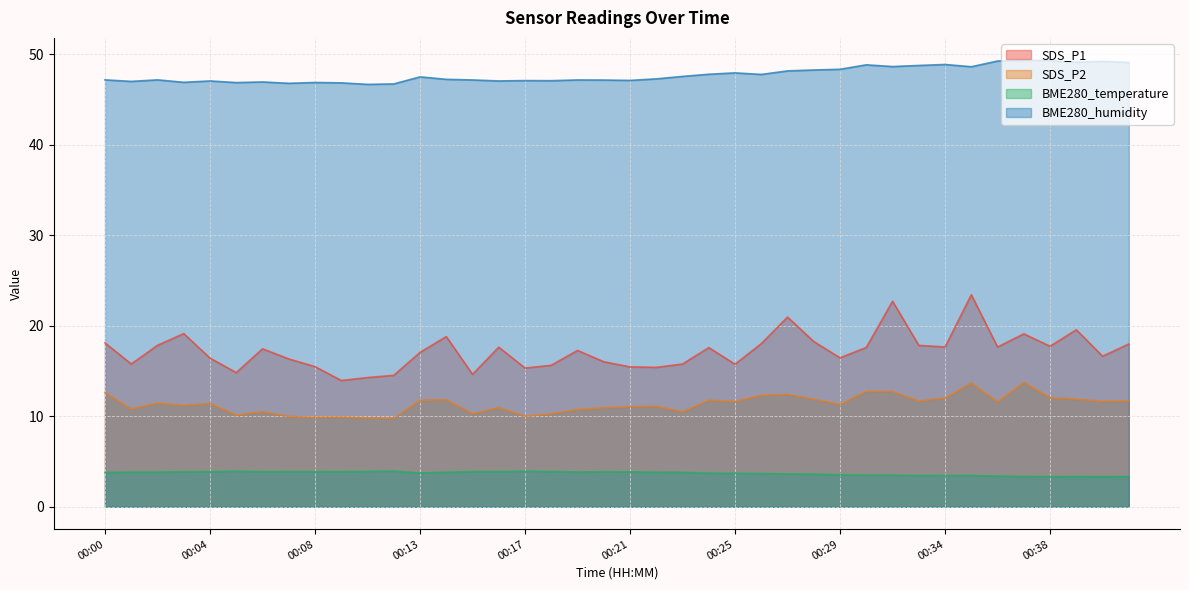

The value of BME280_humidity at 00:04 is 27.0. True or false?

False